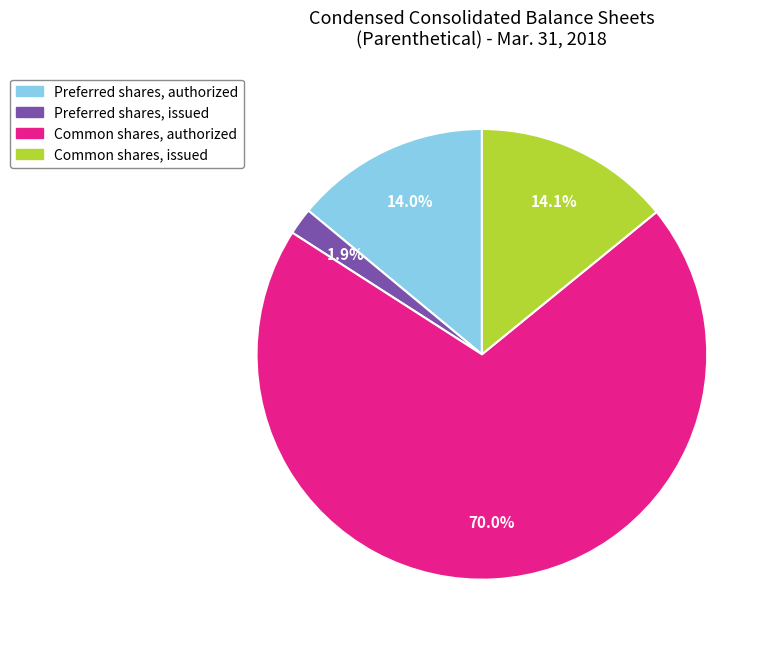

Combined, what portion of the pie is Common shares, issued and Preferred shares, issued?

16.0%